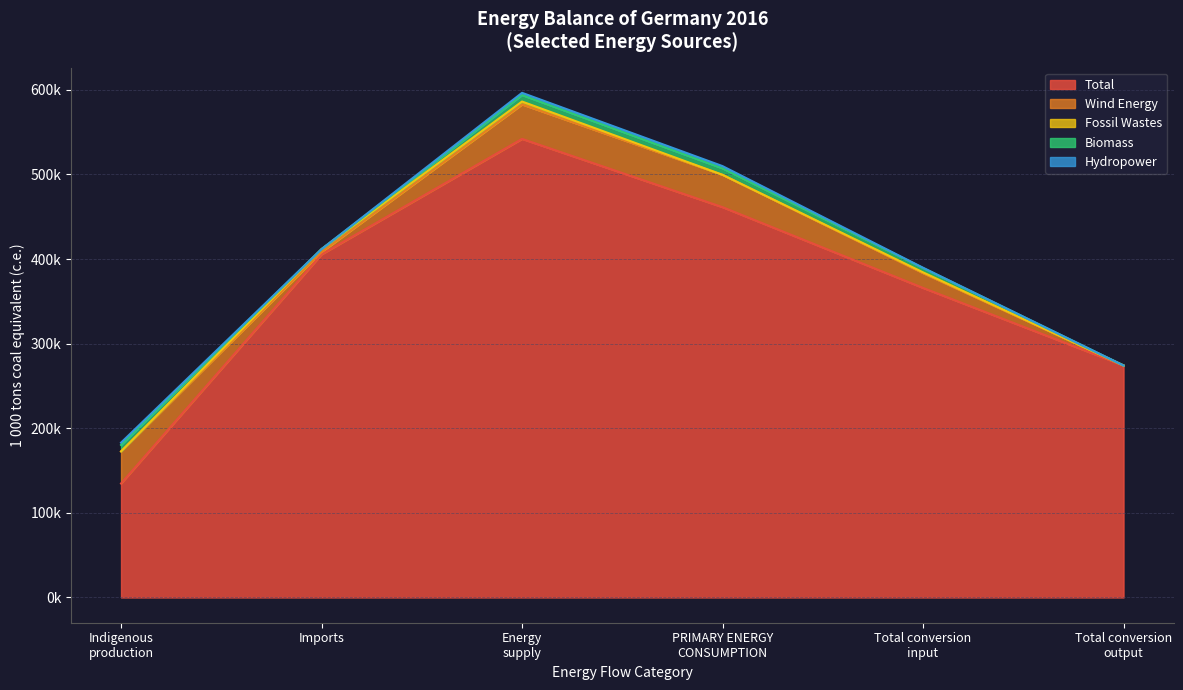

Does the chart display data point markers on the line(s)?

No